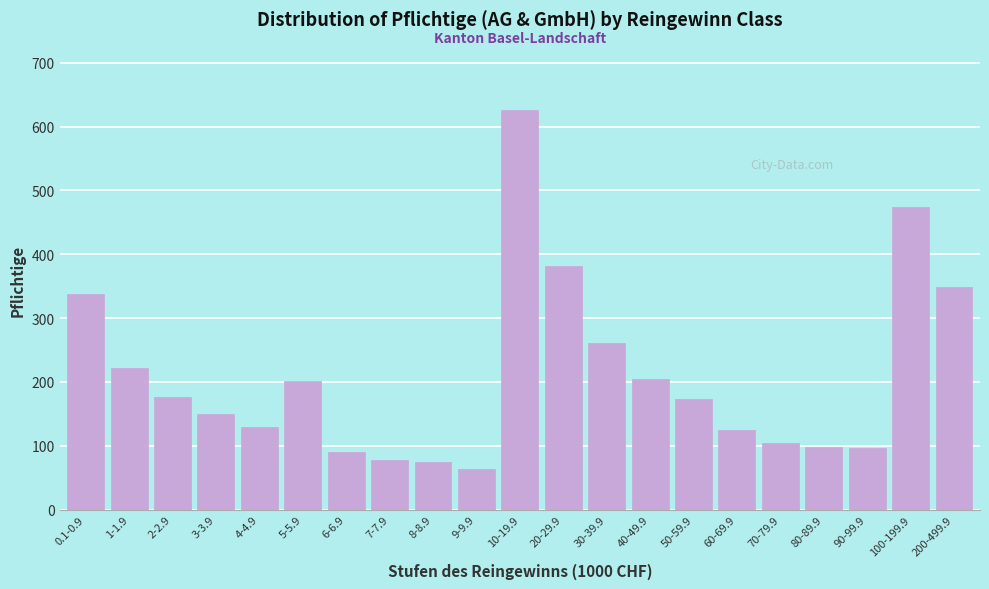

What is the sum of all values?

4411